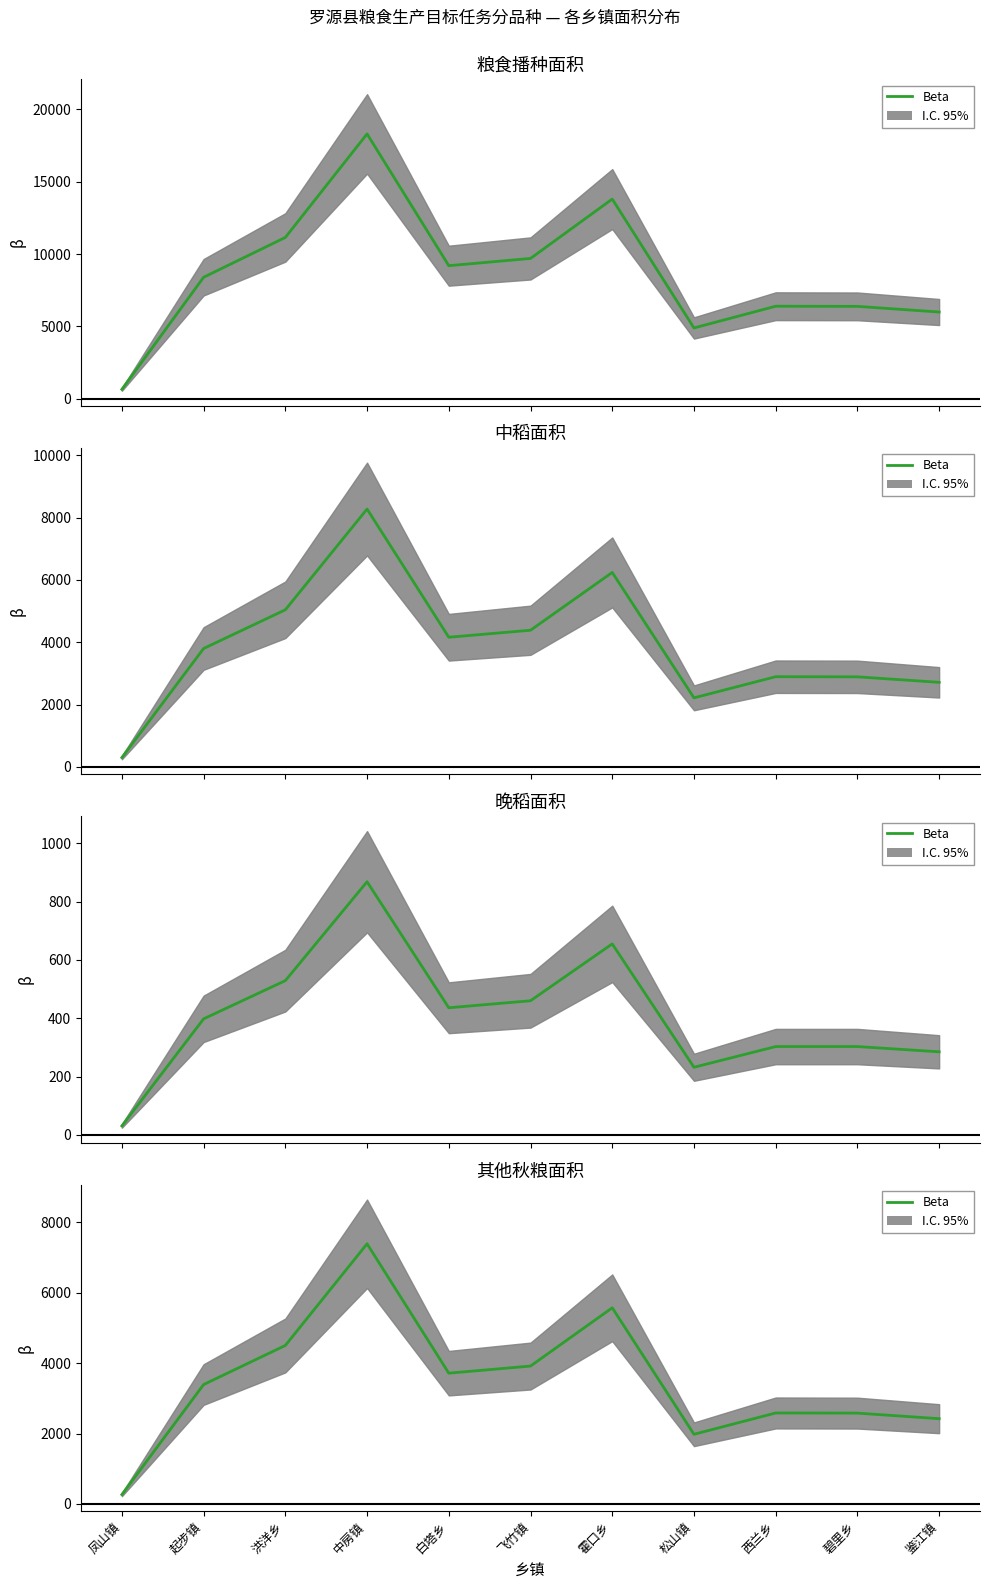

List the labels in order of value, smallest first.

凤山镇, 松山镇, 鉴江镇, 碧里乡, 西兰乡, 起步镇, 白塔乡, 飞竹镇, 洪洋乡, 霍口乡, 中房镇